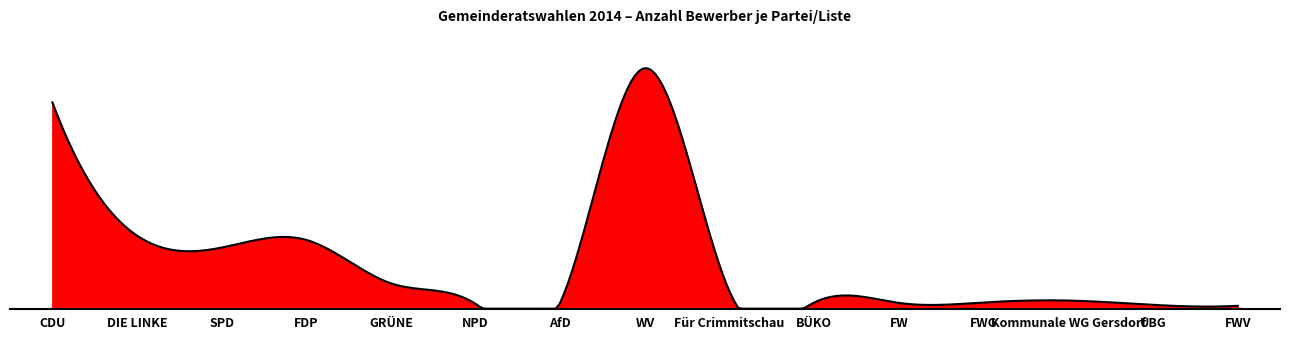

Does the chart display data point markers on the line(s)?

No